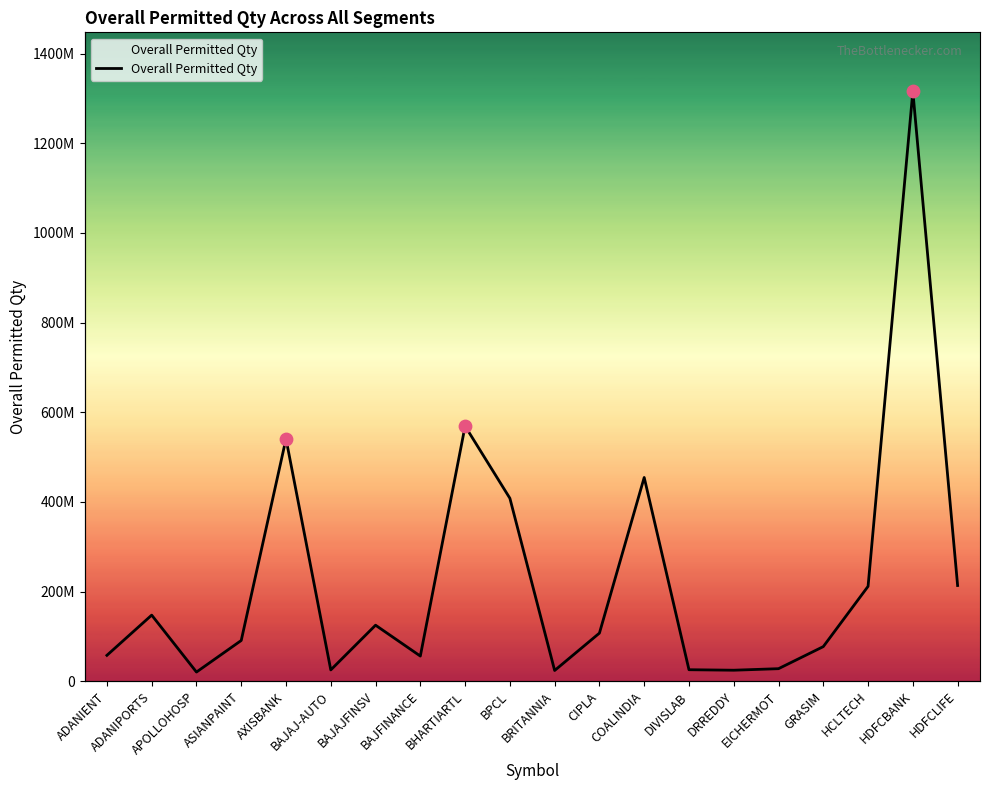

What is the change in value from ASIANPAINT to DRREDDY?

-66363211